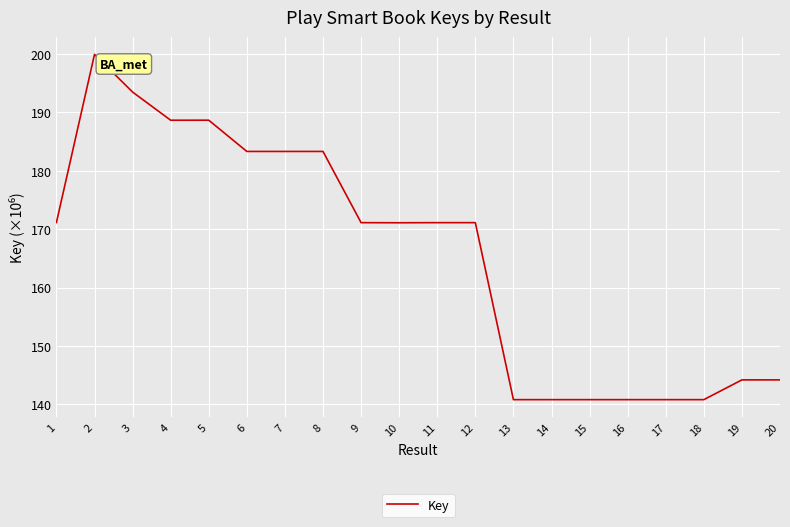

The chart shows a value of 240.9 at 6. True or false?

False